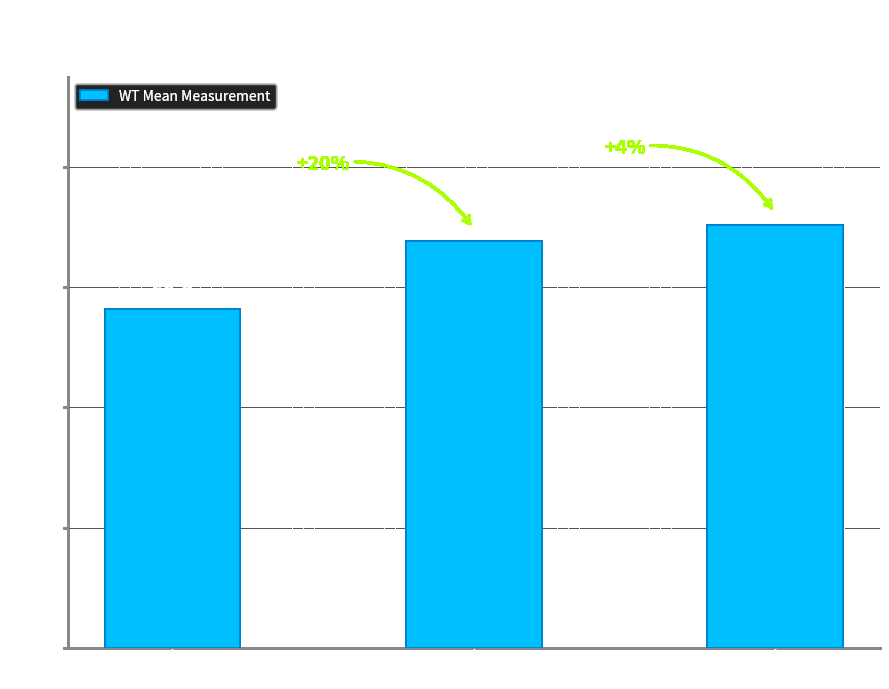

Which has a higher value, Area1 or Area2?

Area2